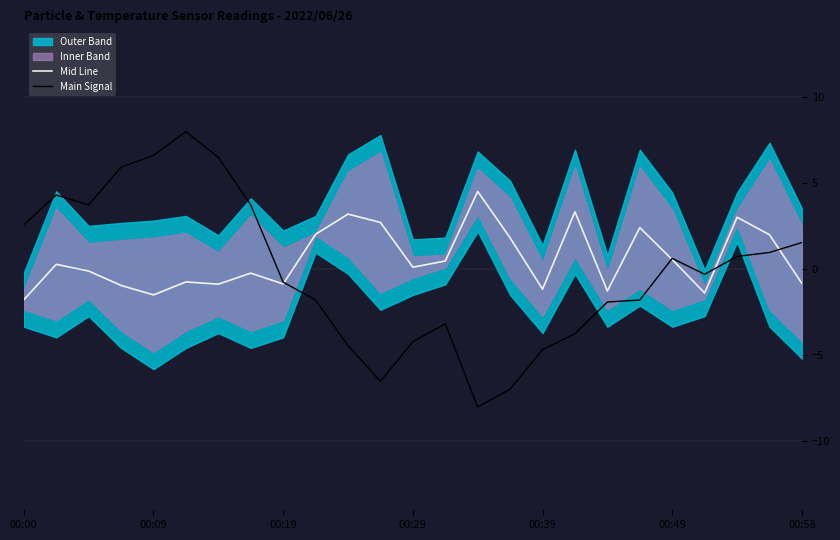

What is the lowest value of the Main Signal series?

-8.0